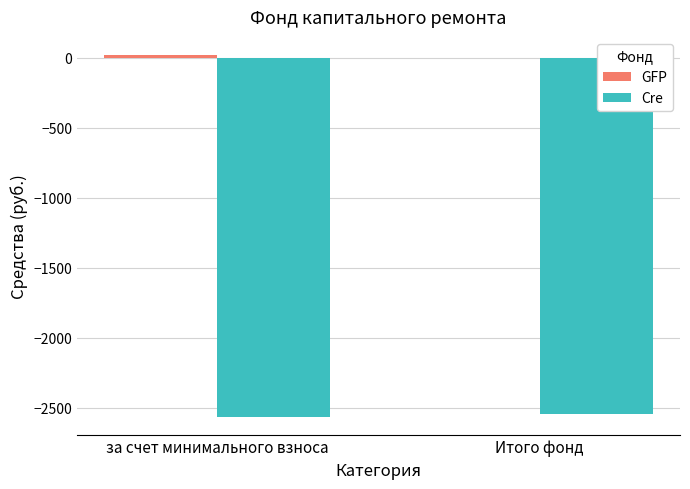

Is it true that Cre equals -2561.9 at за счет минимального взноса?

True